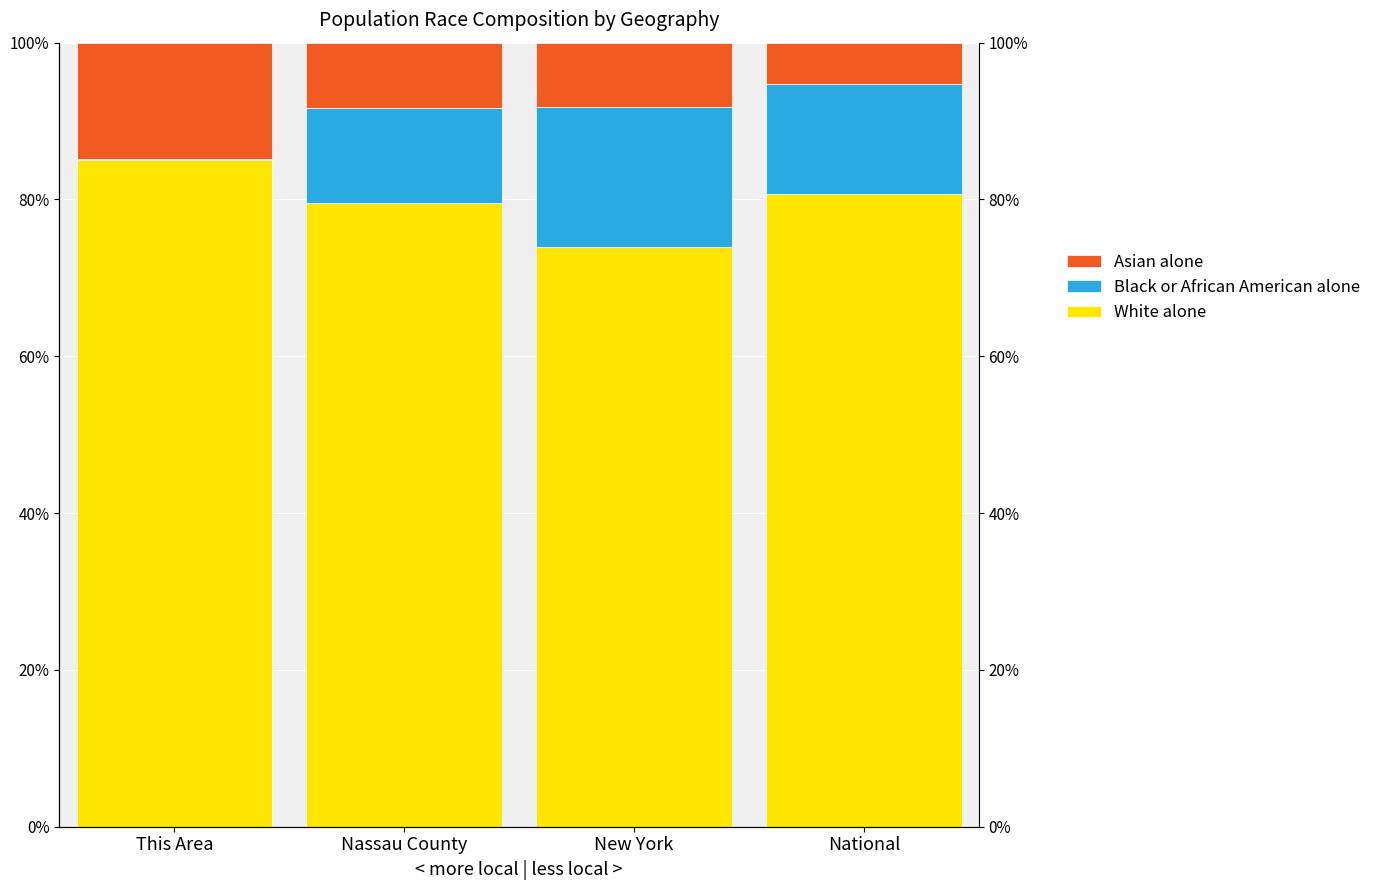

Which category has the highest value in the White alone series?

This Area